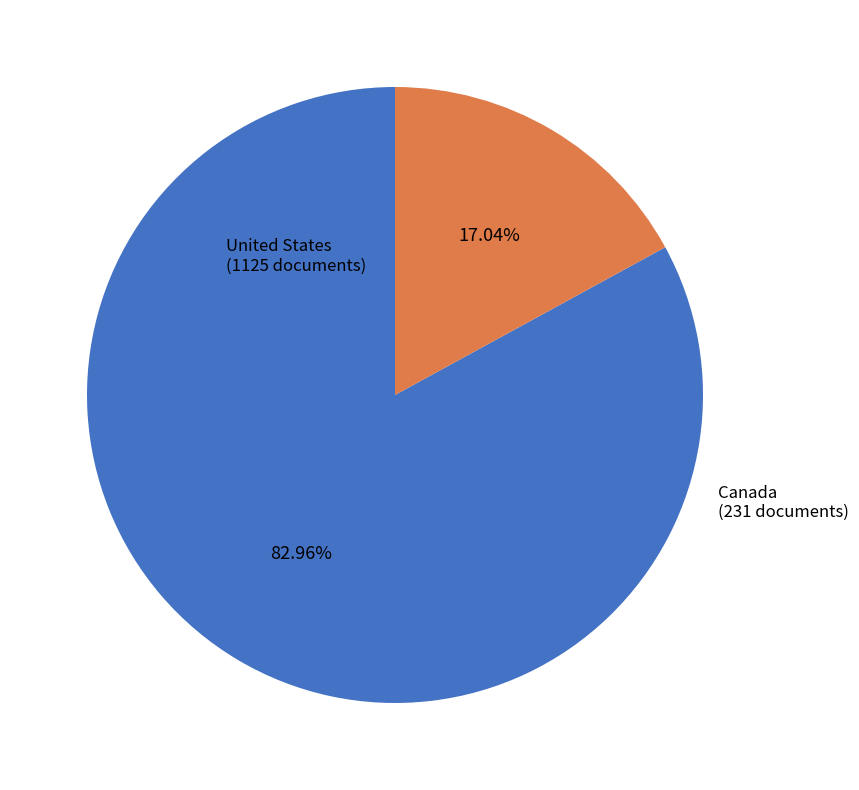

Does any single category account for the majority?

Yes